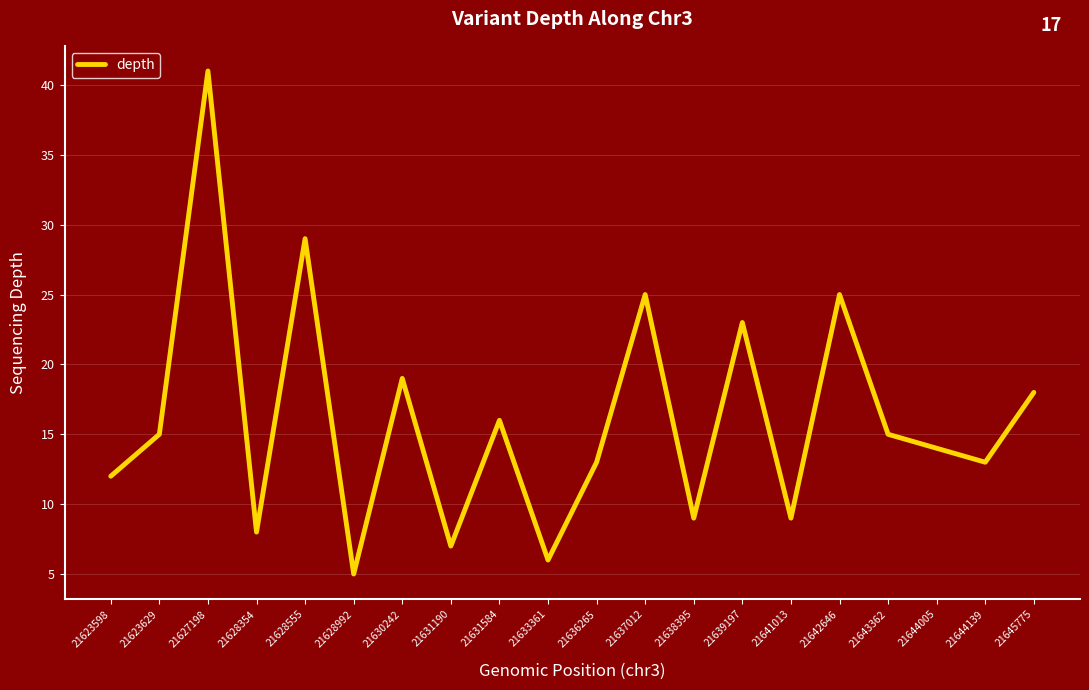

What is the greatest value displayed?

41